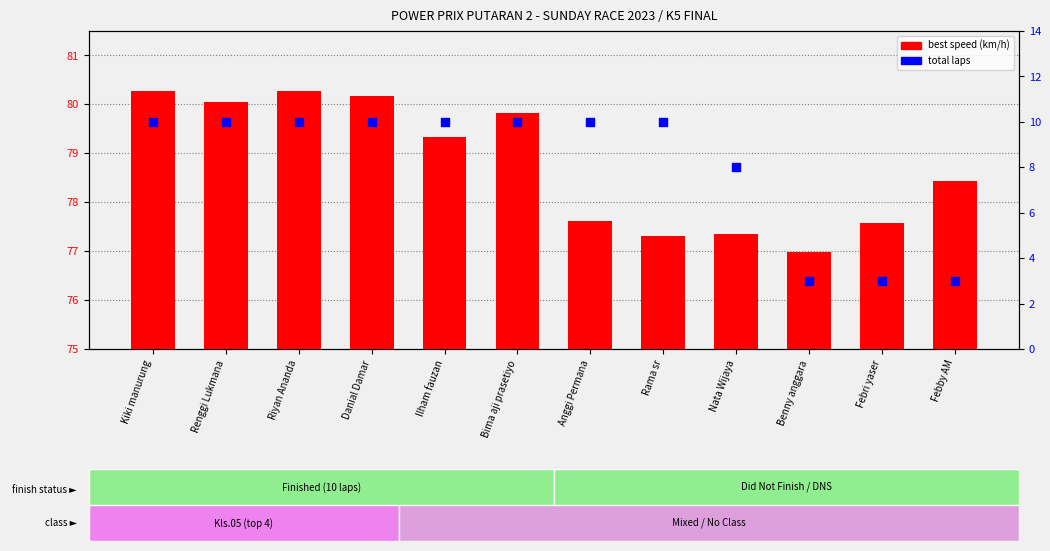

What are all the series names shown in the legend?

best speed, total laps